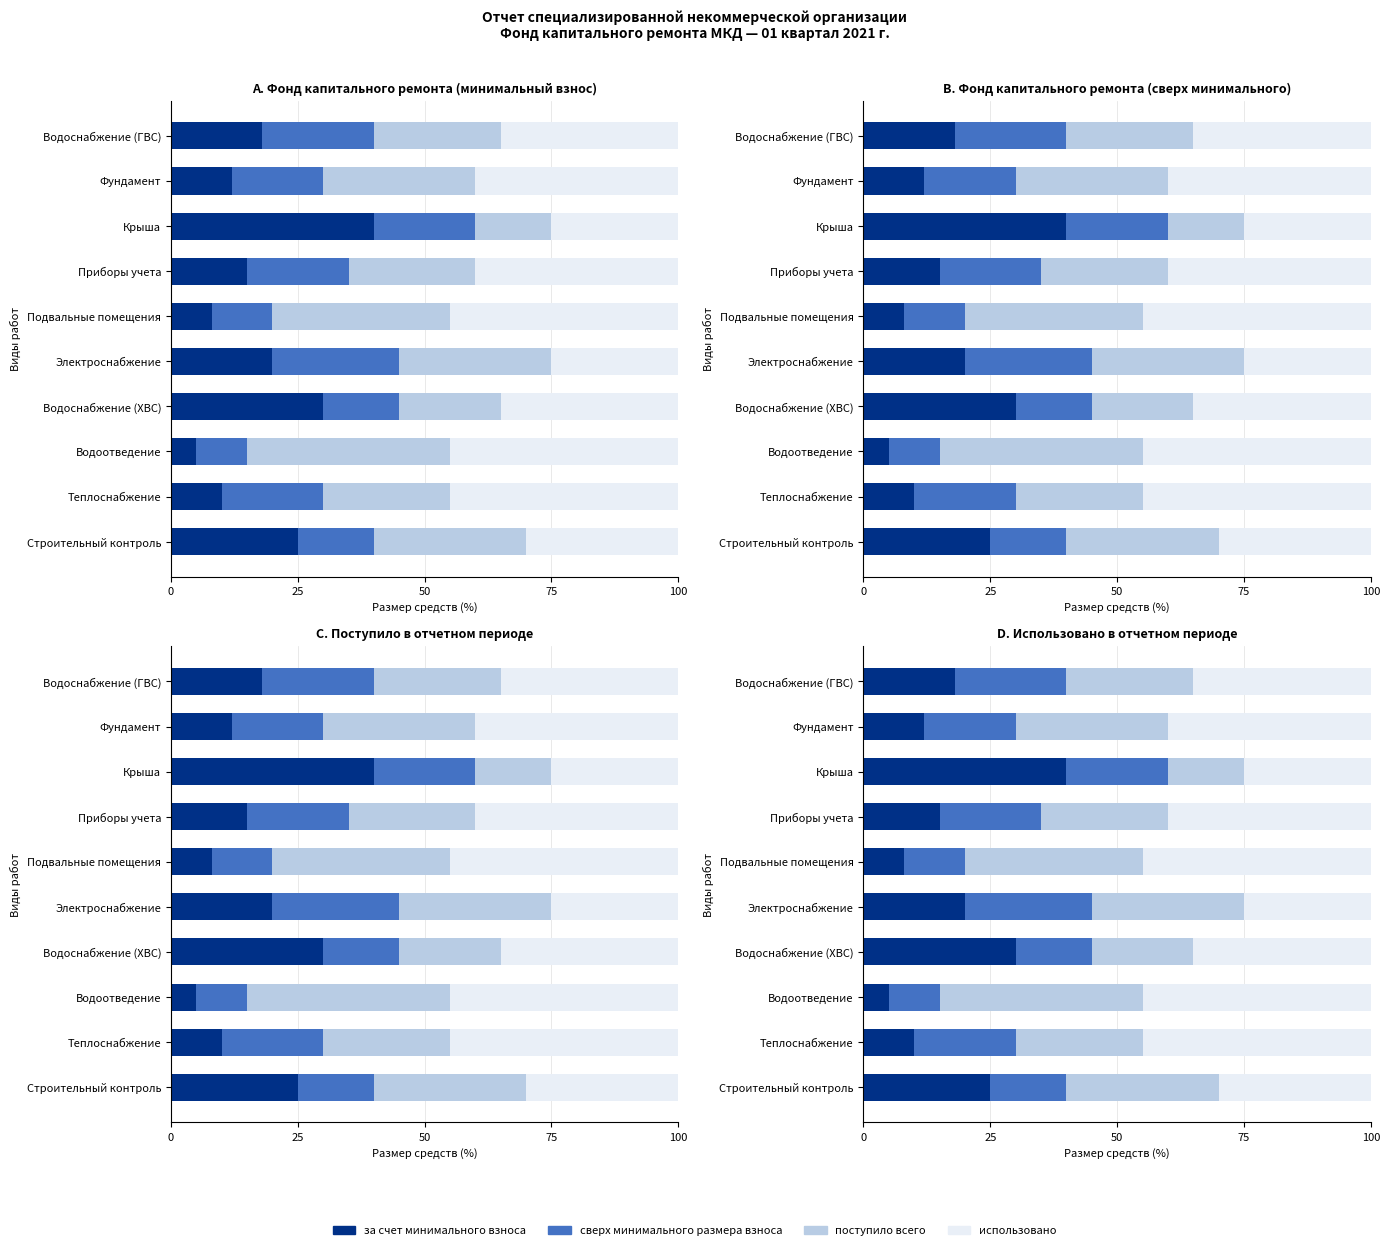

Reading right to left, list all the values displayed in this chart.

за счет минимального взноса: 18	12	40	15	8	20	30	5	10	25
сверх минимального размера взноса: 22	18	20	20	12	25	15	10	20	15
поступило всего: 25	30	15	25	35	30	20	40	25	30
использовано: 35	40	25	40	45	25	35	45	45	30